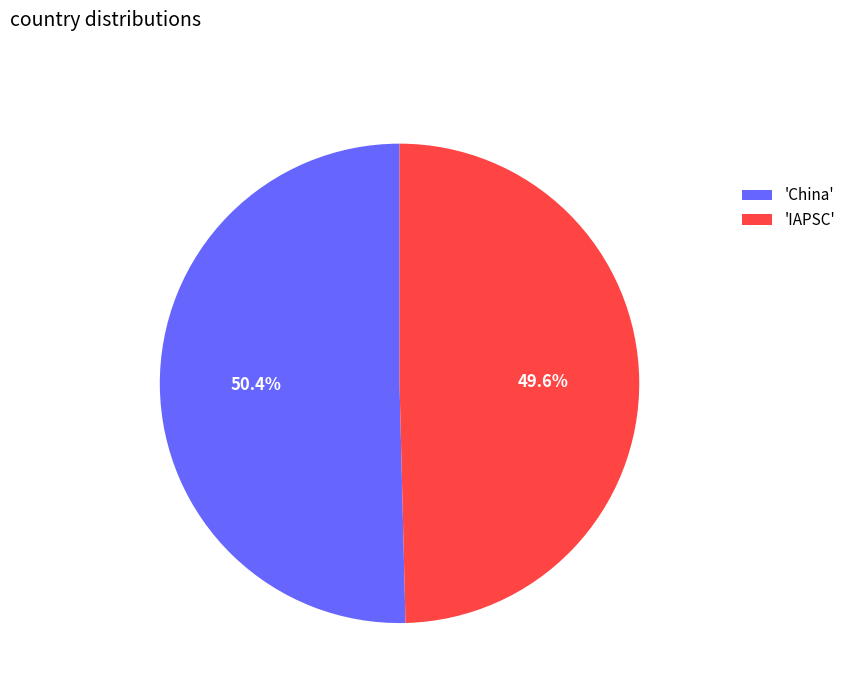

Which category accounts for the majority?

'China'